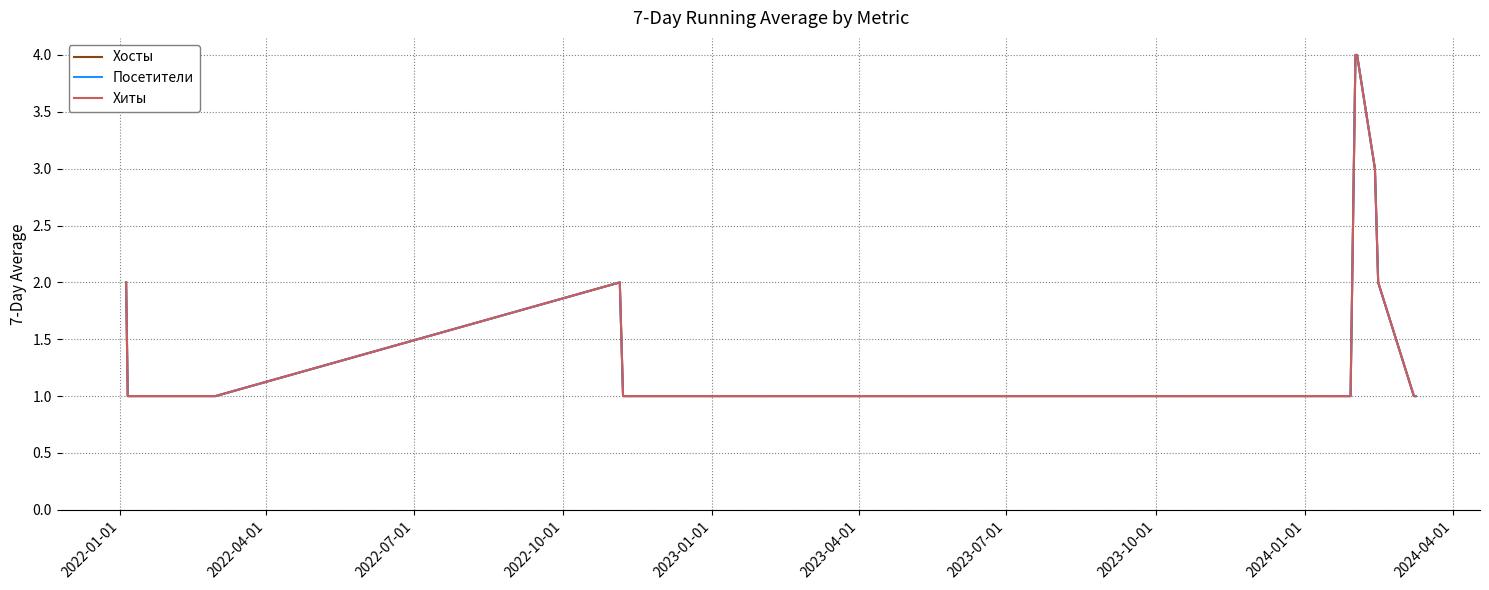

Does the chart display data point markers on the line(s)?

No